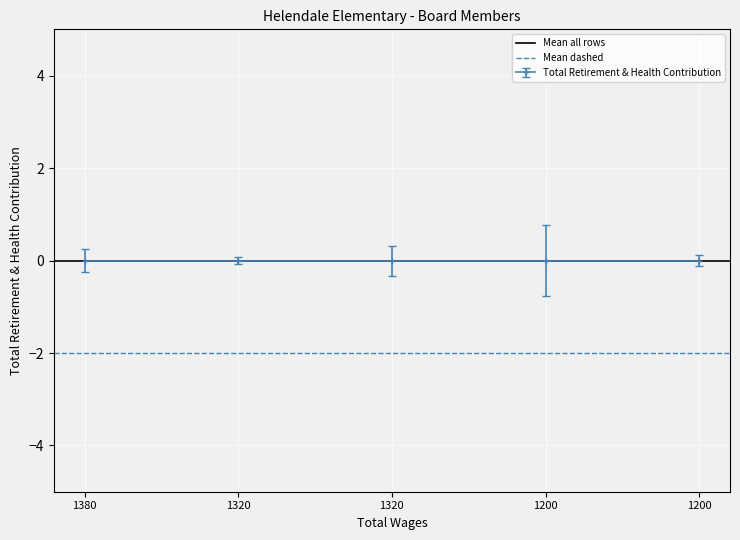

What is the minimum value for Mean dashed?

-2